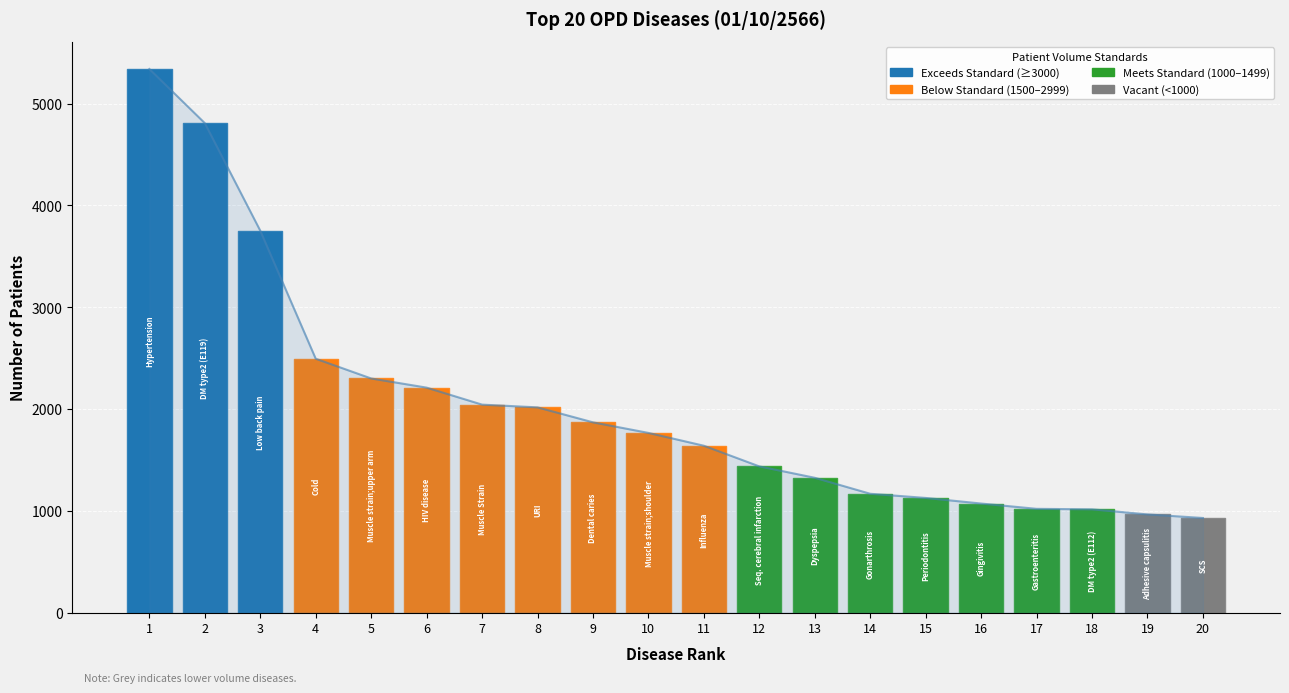

What is the difference between the values at 7 and 10?

278